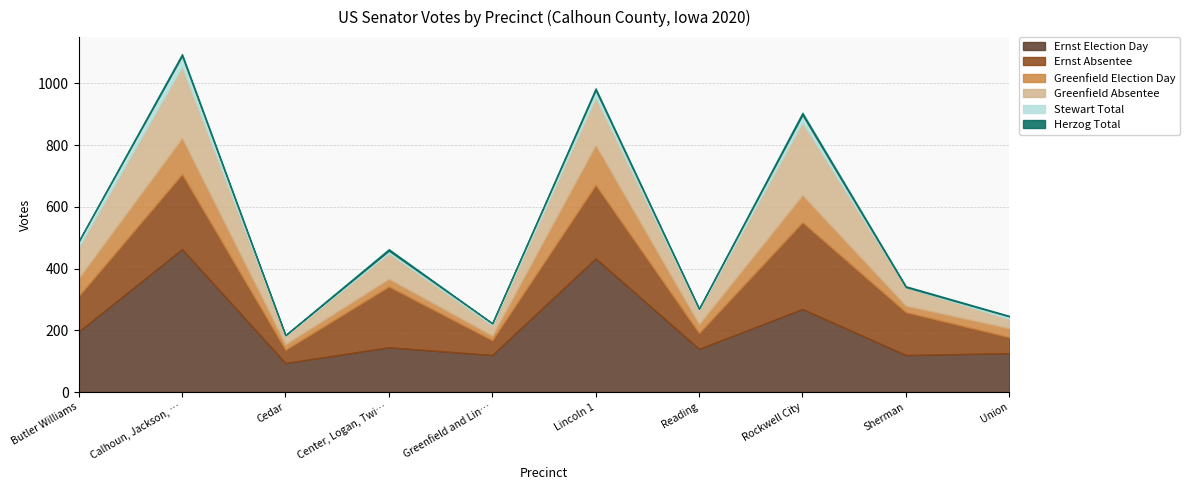

True or false: Herzog Total has a value of 6 at Calhoun, Jackson, Elm Grove & Lake City.

True